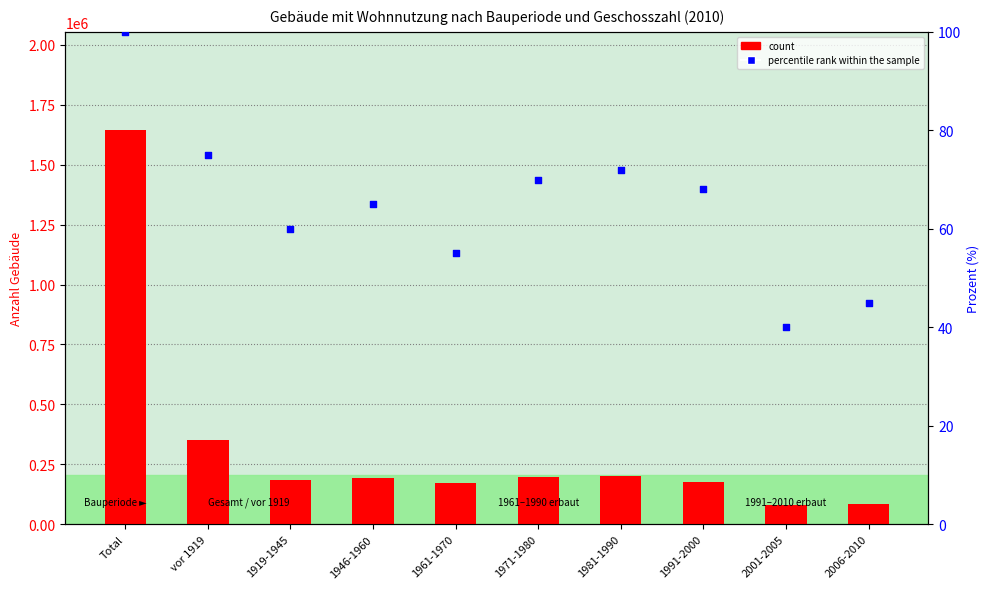

Which series has the largest total across all categories?

count